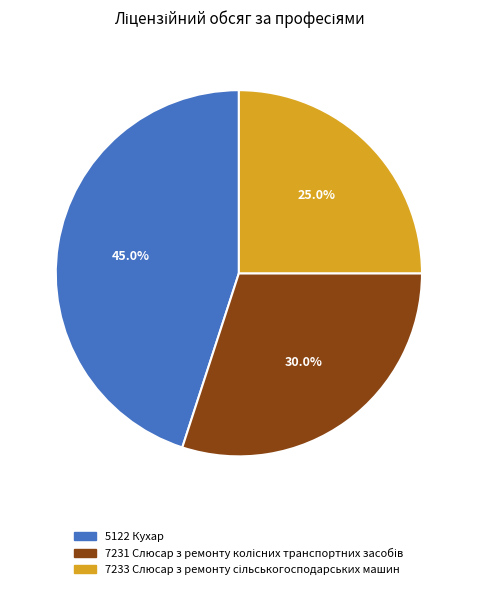

Does any single category account for the majority?

No